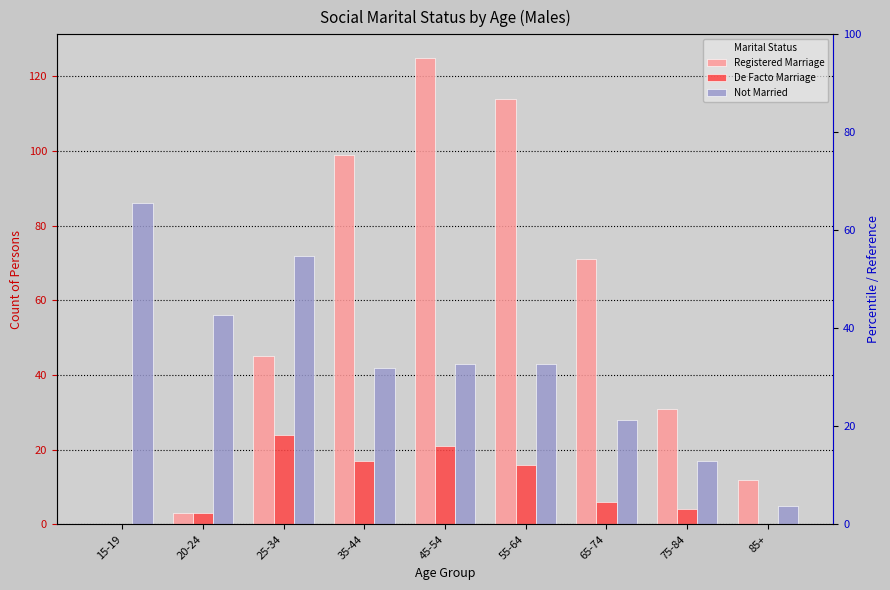

Reading left to right, extract all data points from this chart.

Registered Marriage: 15-19=0	20-24=3	25-34=45	35-44=99	45-54=125	55-64=114	65-74=71	75-84=31	85+=12
De Facto Marriage: 15-19=0	20-24=3	25-34=24	35-44=17	45-54=21	55-64=16	65-74=6	75-84=4	85+=0
Not Married: 15-19=86	20-24=56	25-34=72	35-44=42	45-54=43	55-64=43	65-74=28	75-84=17	85+=5